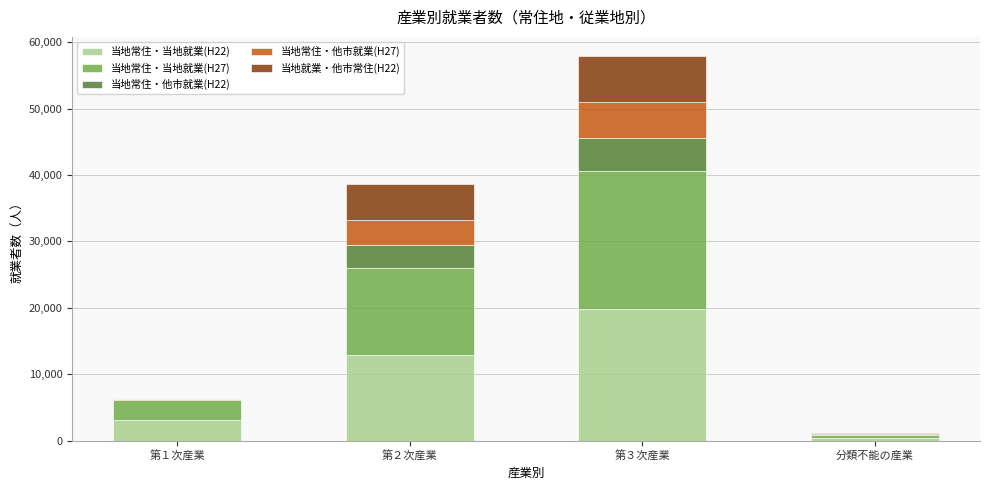

How many categories are shown in the chart?

4